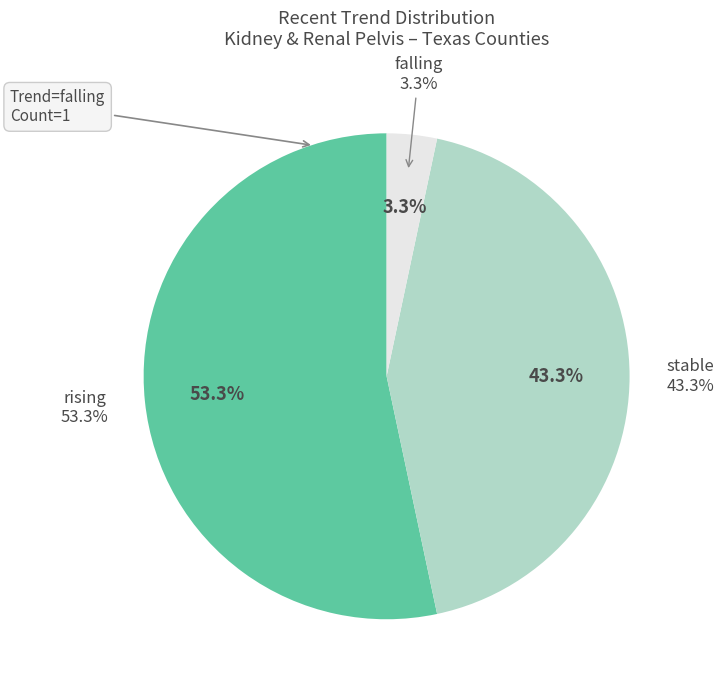

Between stable and rising, which is larger?

rising